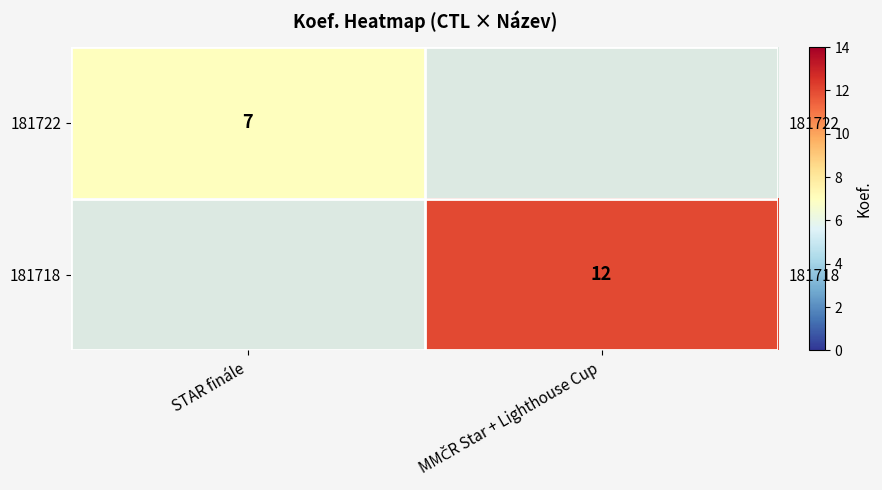

At MMČR Star + Lighthouse Cup, list the series in order from smallest to largest.

181722, 181718